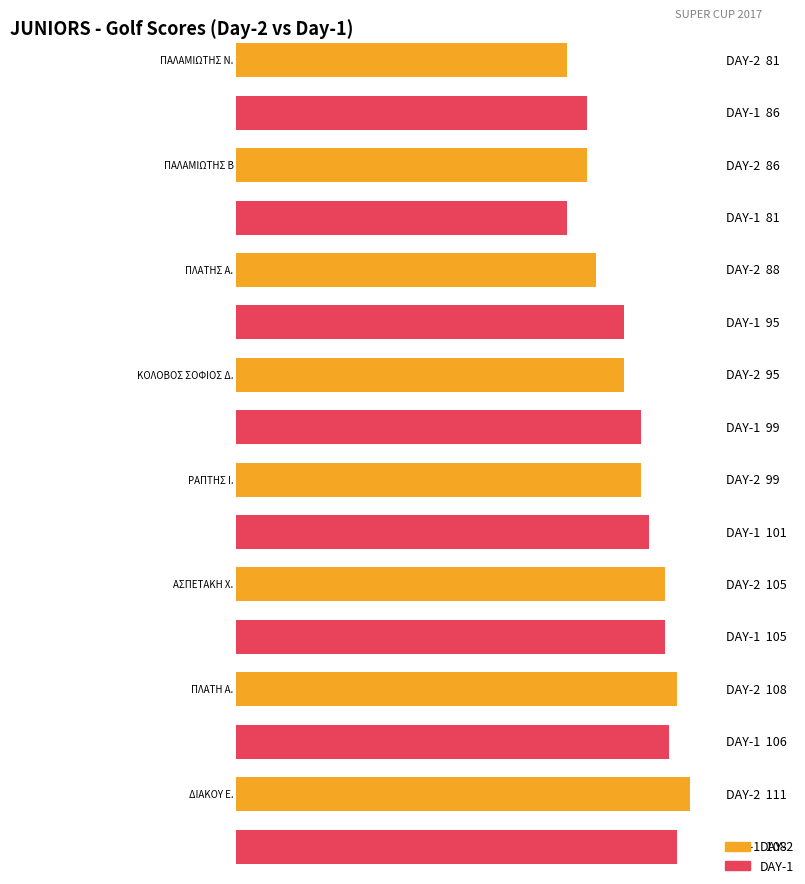

Are the bars grouped side by side (vs. stacked)?

Yes